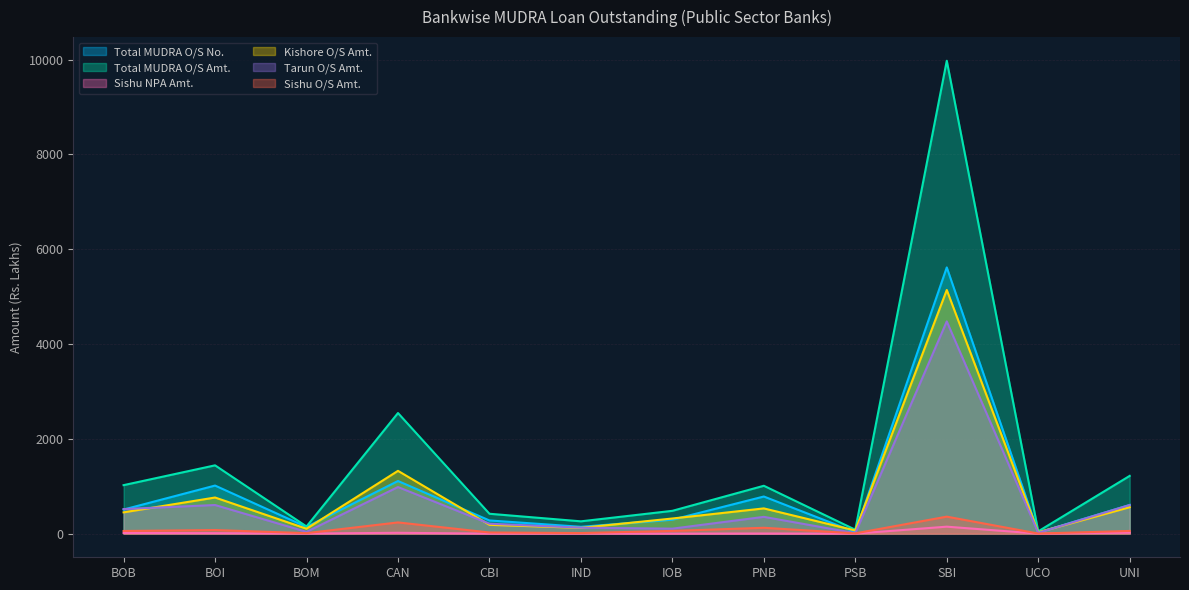

Rank the series by their maximum value, from highest to lowest.

Total MUDRA O/S Amt., Total MUDRA O/S No., Kishore O/S Amt., Tarun O/S Amt., Sishu O/S Amt., Sishu NPA Amt.